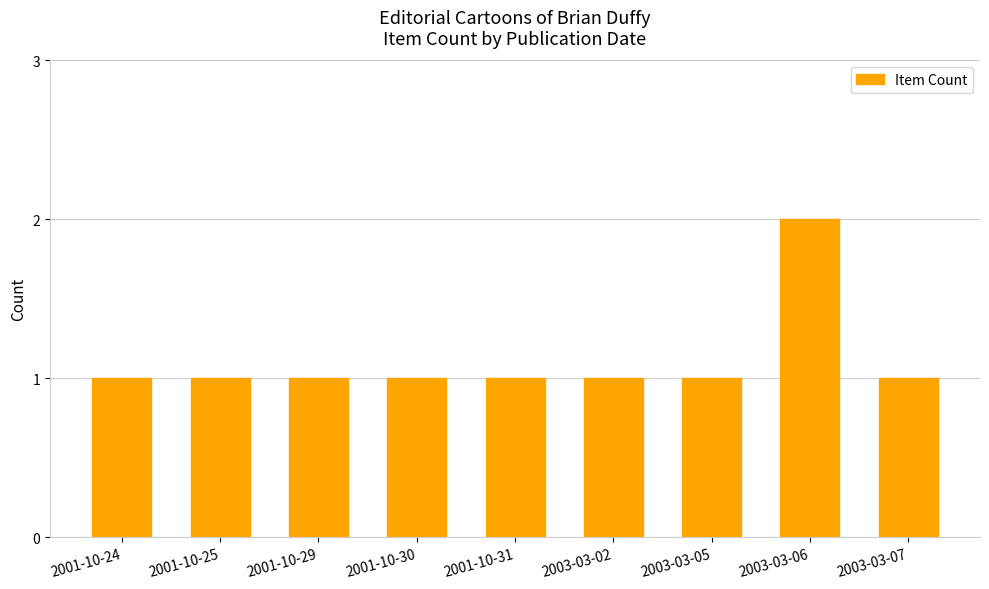

What is the label of the 2nd bar from the left?

2001-10-25